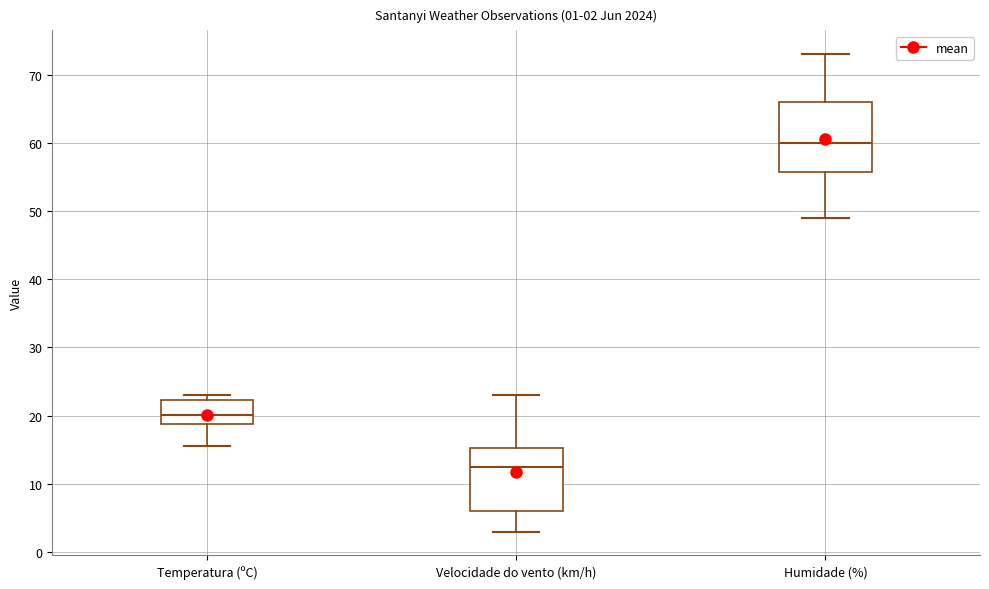

Which box has the lowest median line?

Velocidade do vento (km/h)